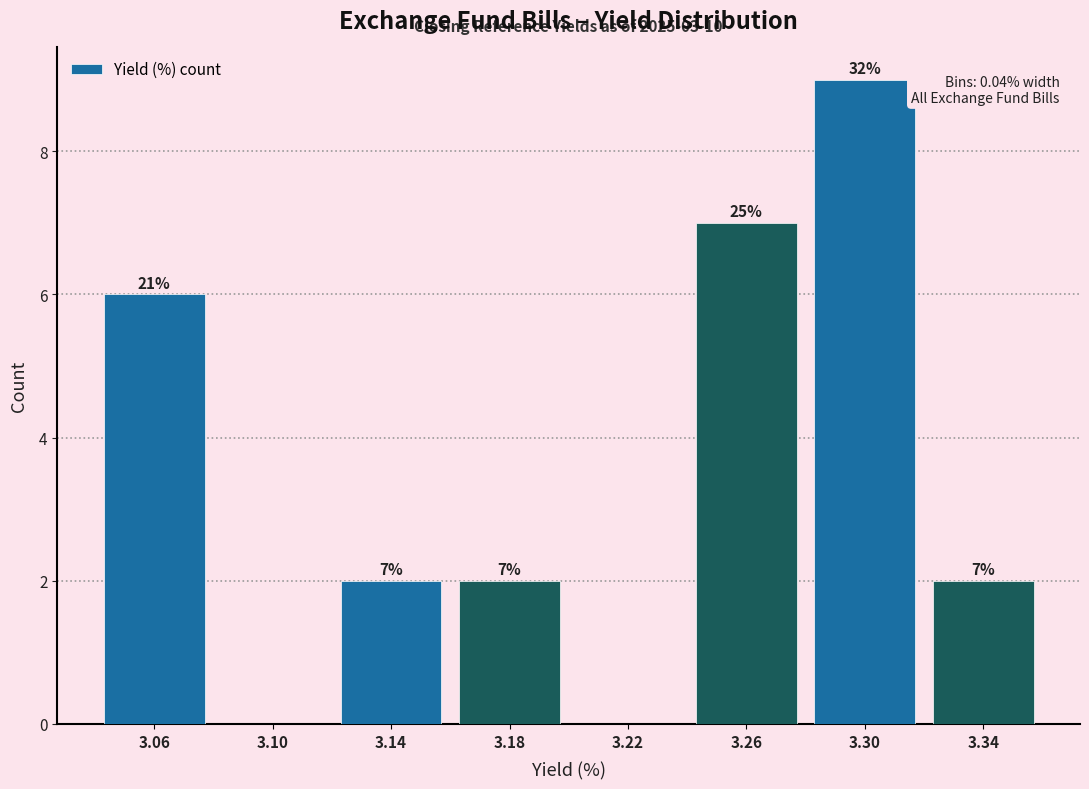

Which range on the x-axis has the tallest bar?

3.28 to 3.32